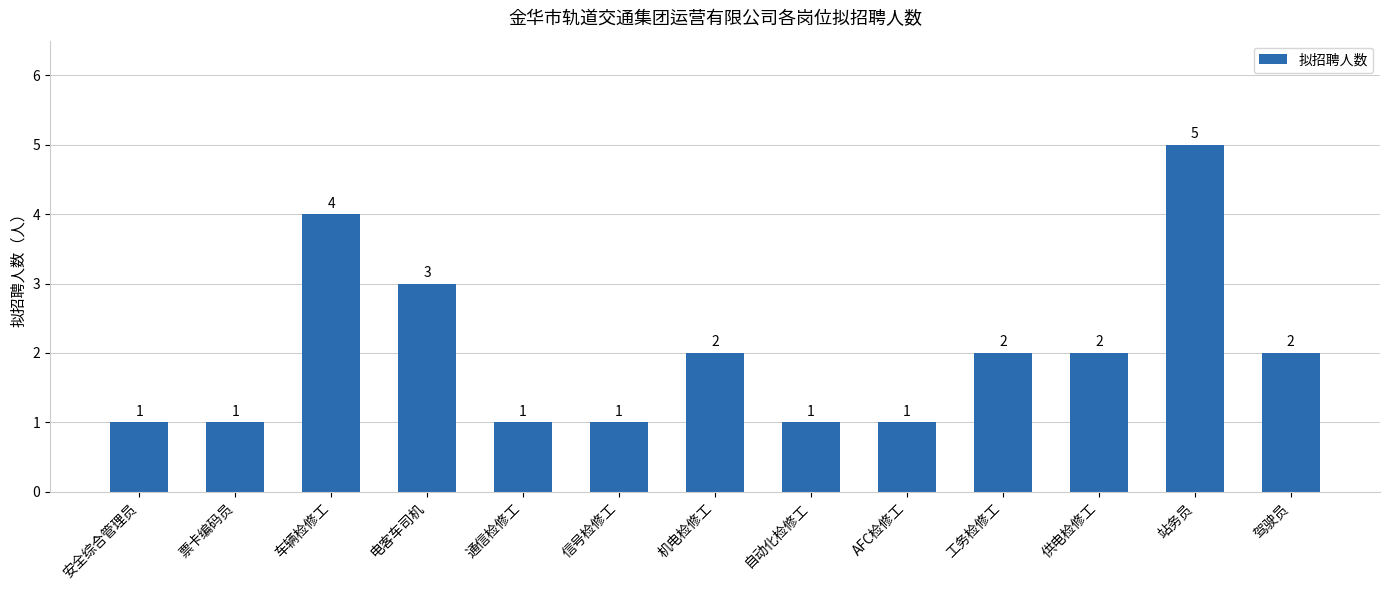

What is the label of the 3rd bar from the right?

供电检修工